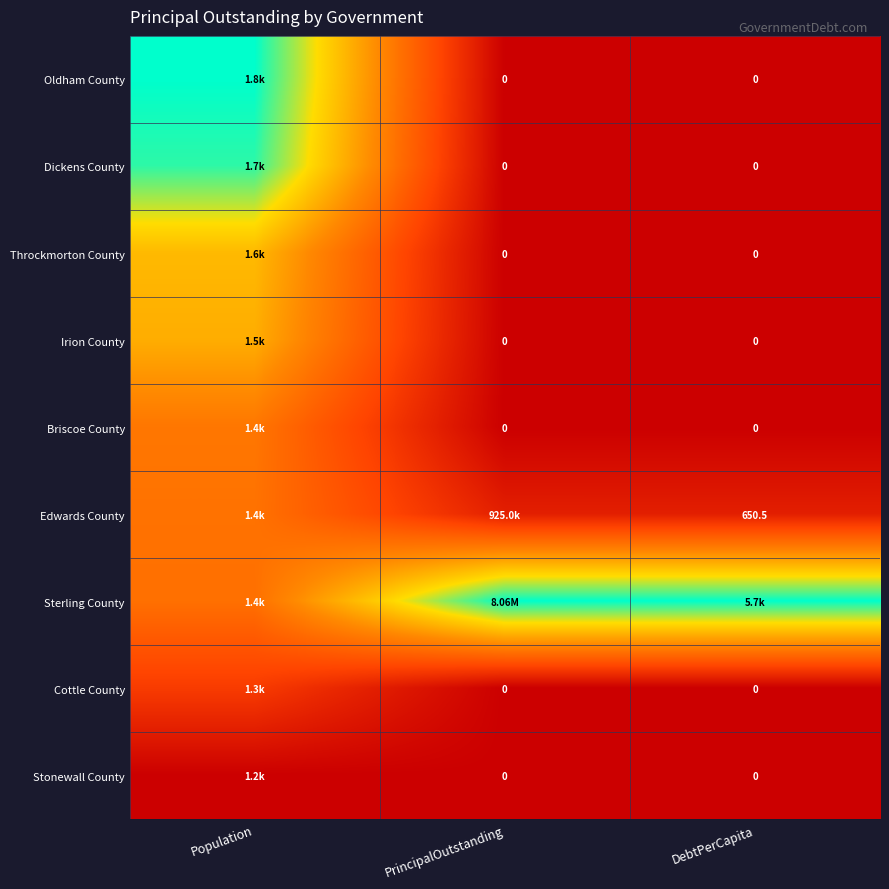

How many values in Throckmorton County are above zero?

1